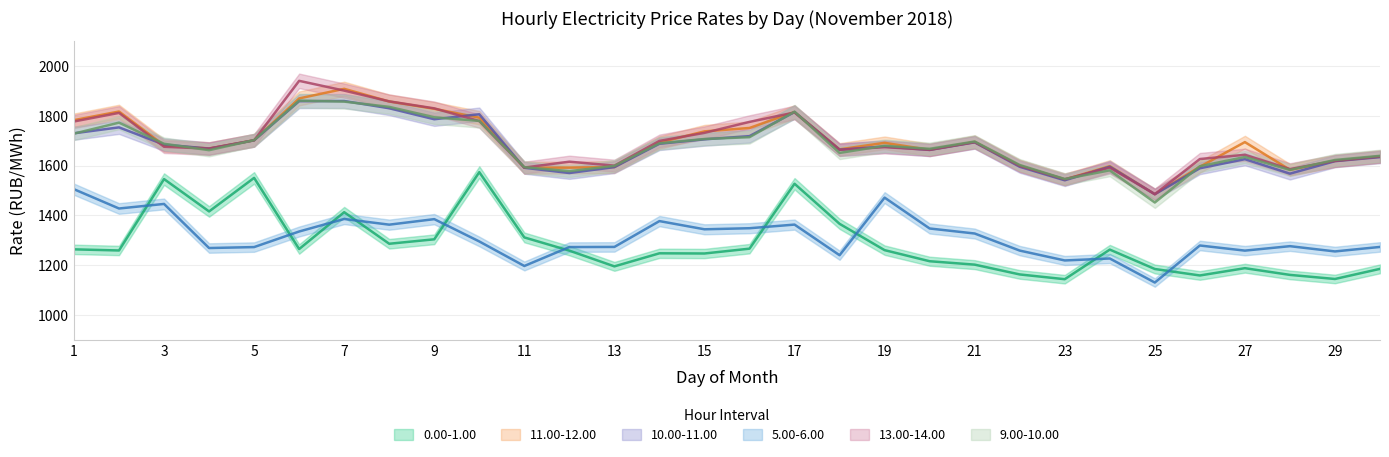

Where do 11.00-12.00 and 9.00-10.00 first cross each other?

2 and 3